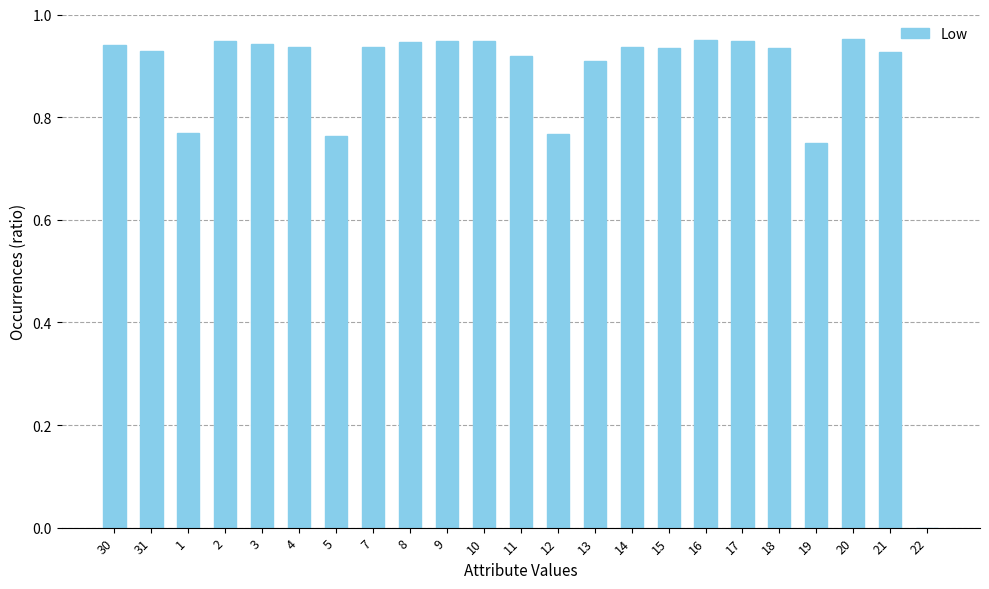

Are the bars grouped side by side (vs. stacked)?

No